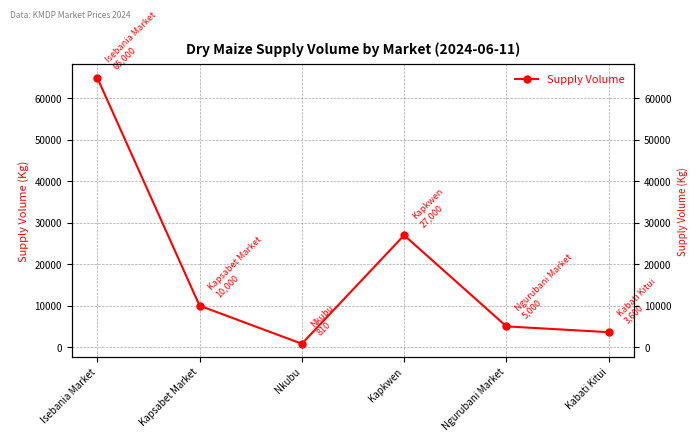

Between Ngurubani Market and Kabati Kitui, which is larger?

Ngurubani Market